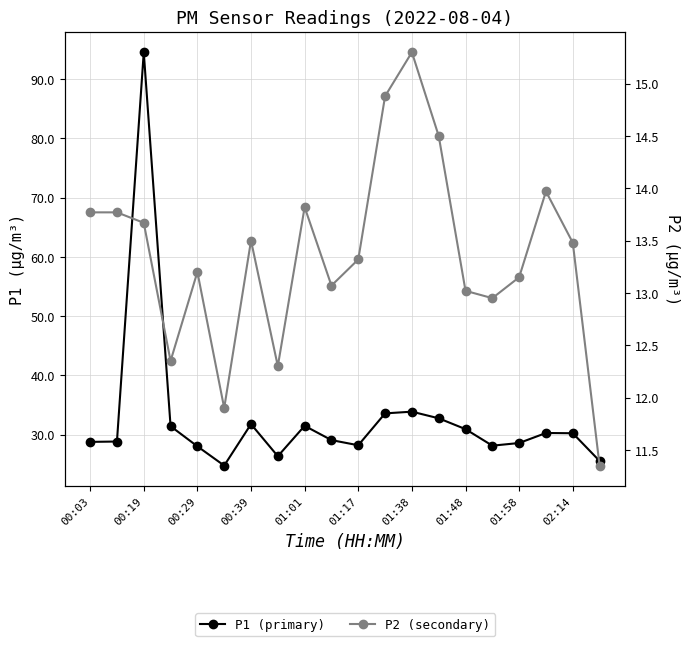

What are all the series names shown in the legend?

P1 (primary), P2 (secondary)